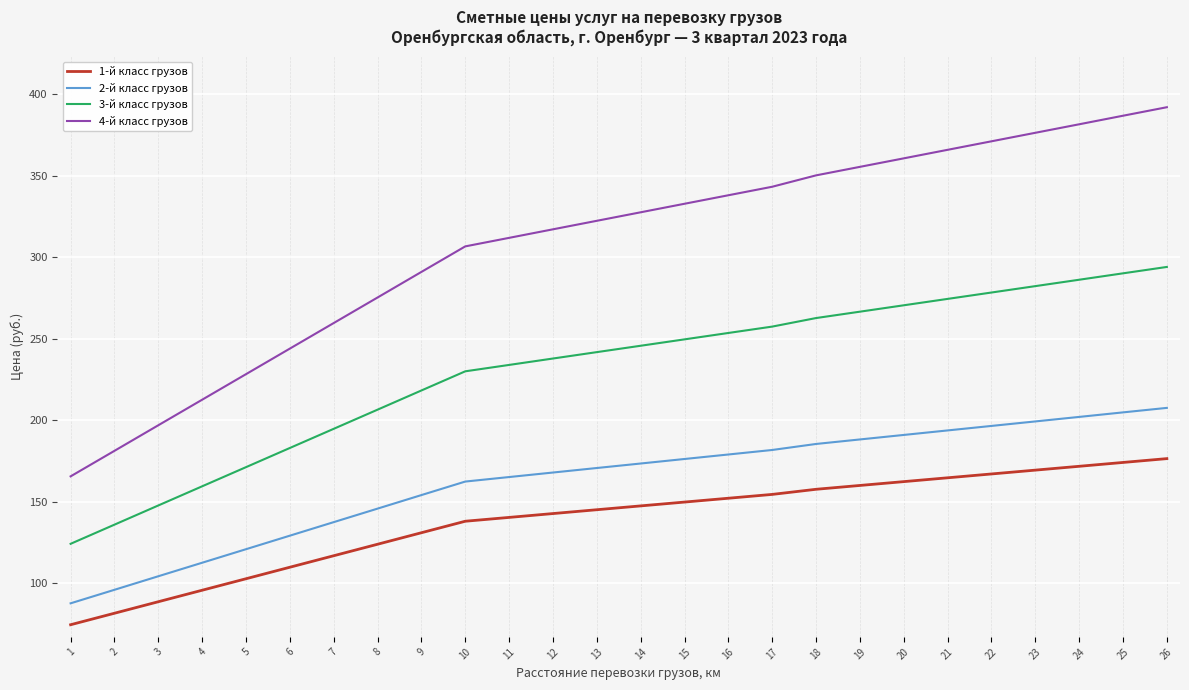

At which category does the chart reach its minimum across all series?

1